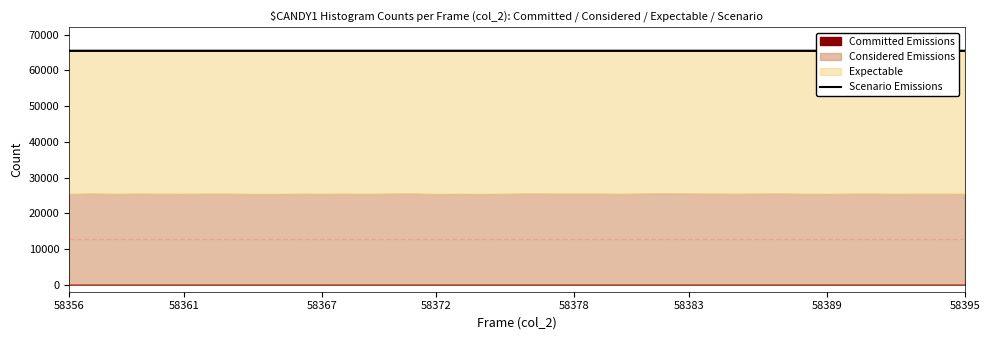

Rank the series by their maximum value, from highest to lowest.

Scenario Emissions, Expectable, Considered Emissions, Committed Emissions